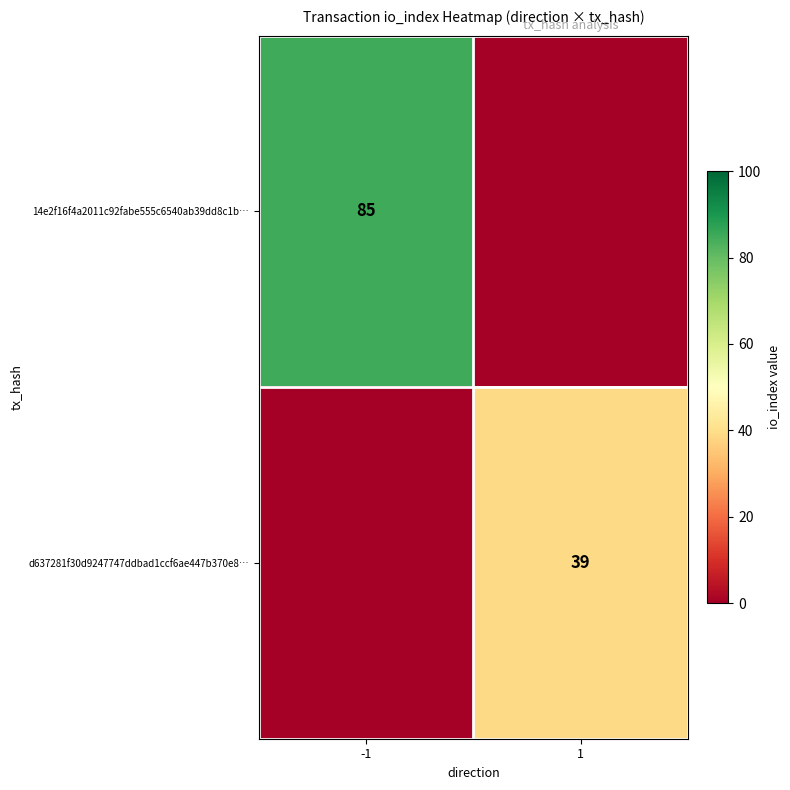

Between -1 and 1, which is larger?

-1